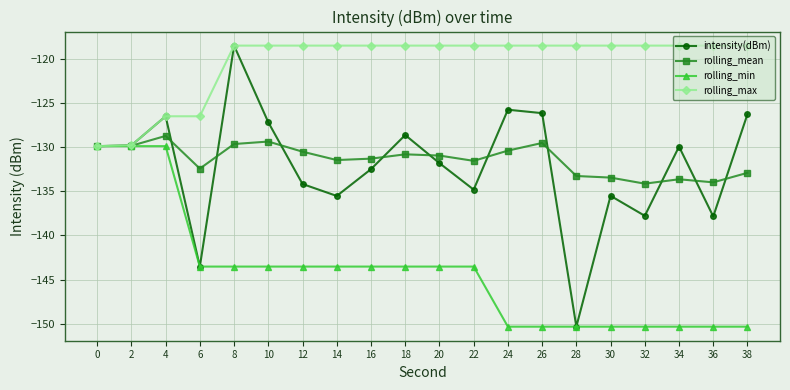

Between 4 and 36, which series saw the biggest shift?

rolling_min